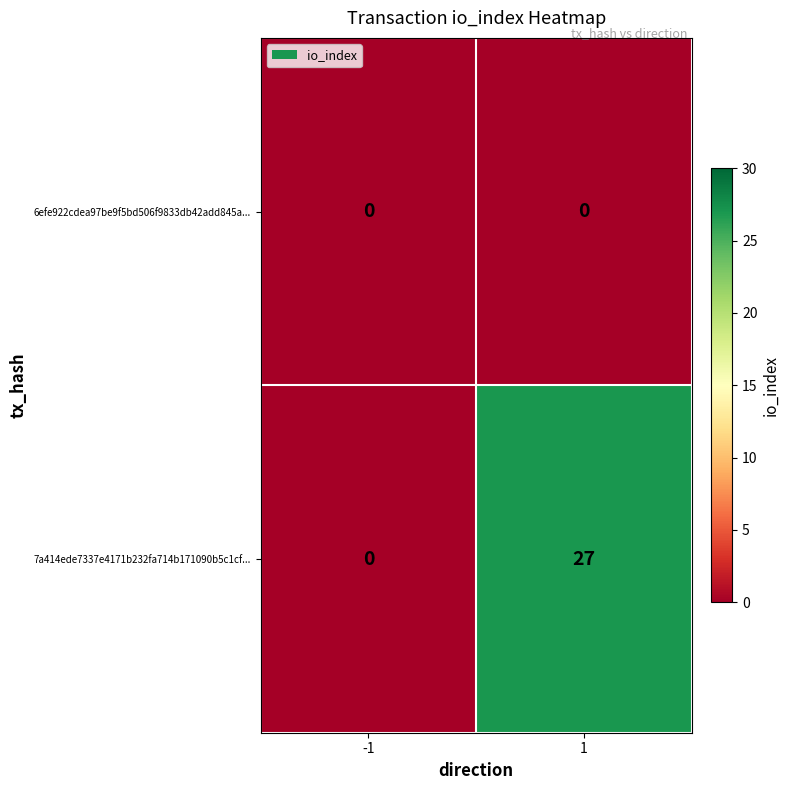

Which series has the widest spread of values?

7a414ede7337e4171b232fa714b171090b5c1cf...